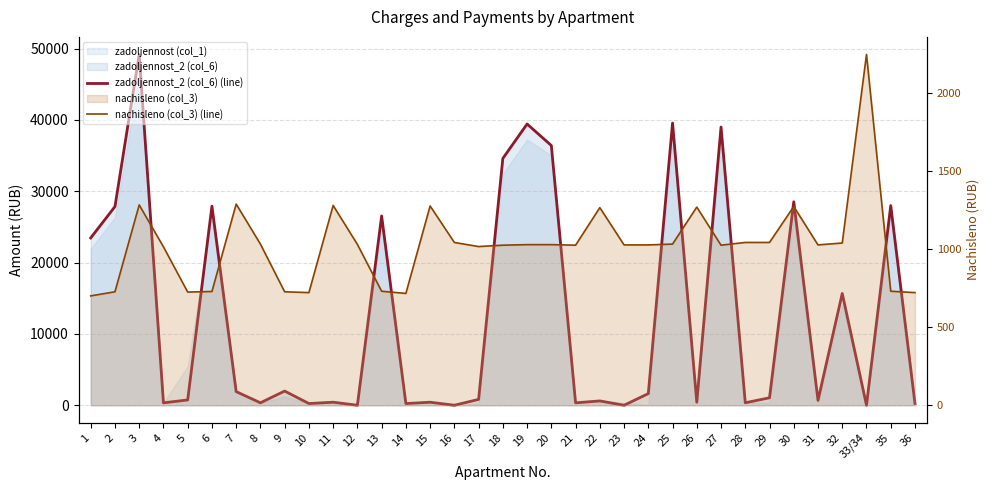

True or false: nachisleno (col_3) (line) has a value of 1064.1 at 6.

False